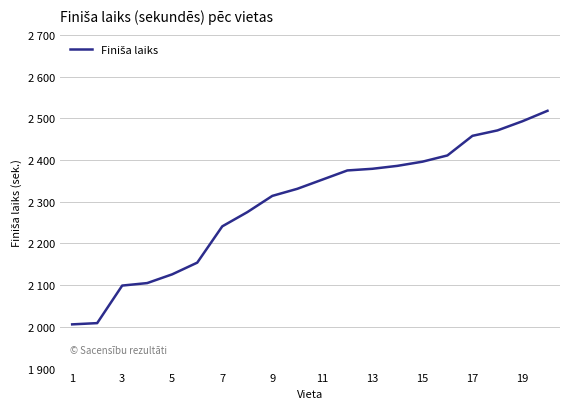

Reading left to right, transcribe all the data shown in this chart.

2006	2009	2099	2105	2126	2154	2241	2275	2314	2331	2353	2375	2379	2386	2396	2411	2458	2471	2493	2518